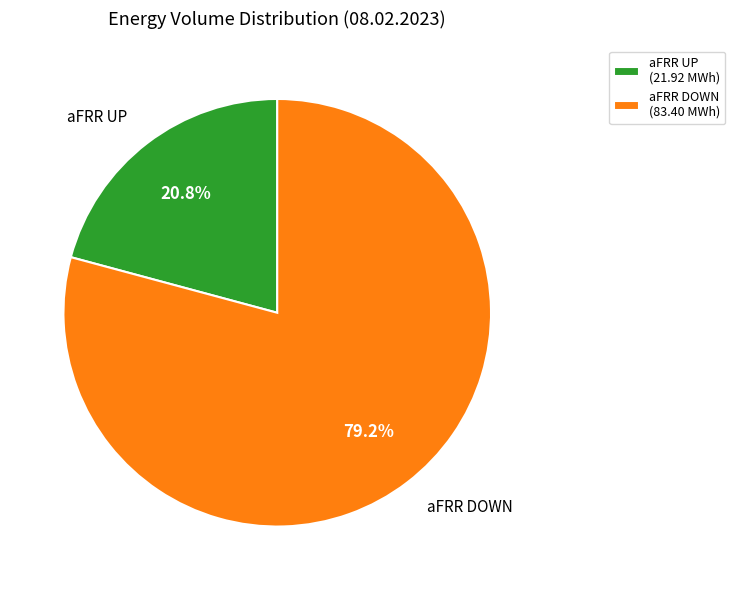

Approximately how many times larger is the value at aFRR DOWN (83.40 MWh) compared to aFRR UP (21.92 MWh)?

3.8